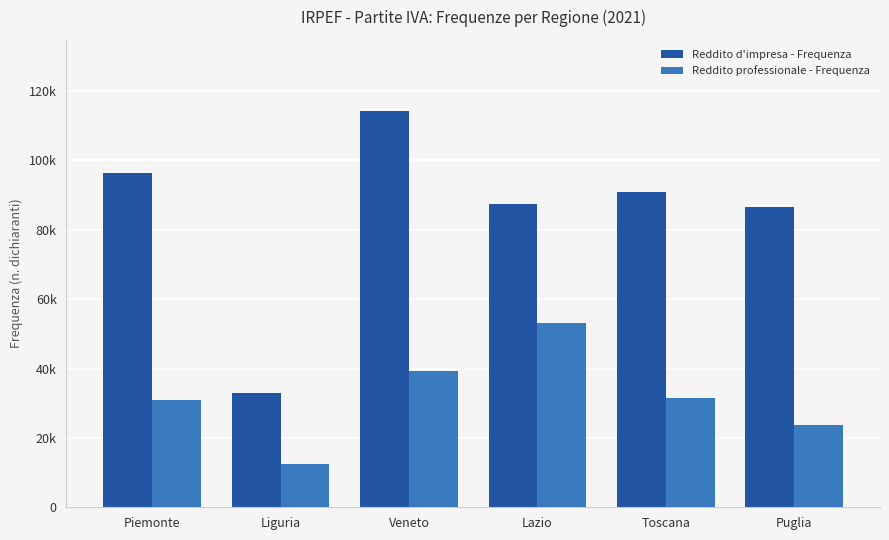

What are all the series names shown in the legend?

Reddito d'impresa - Frequenza, Reddito professionale - Frequenza